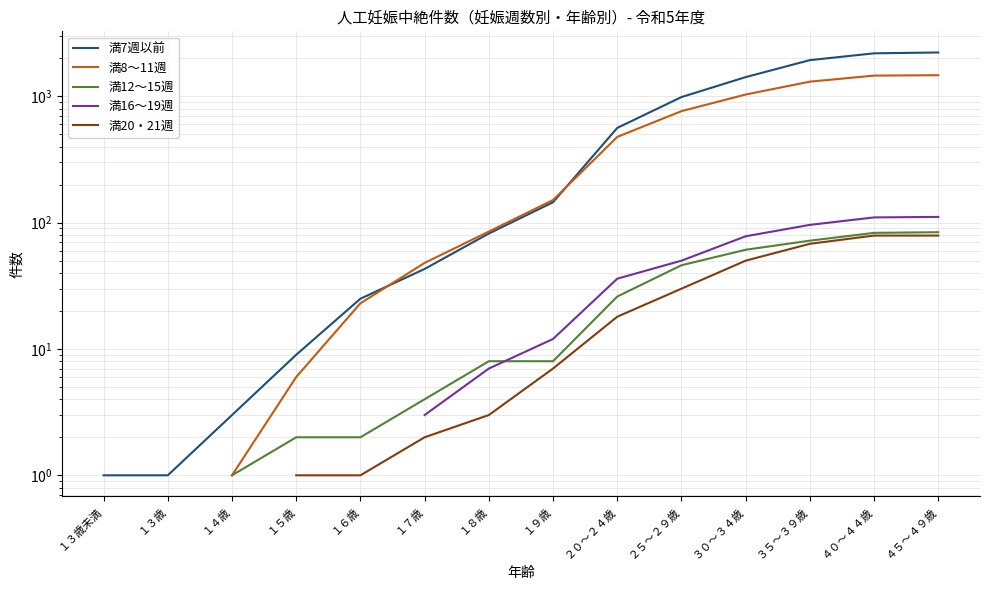

Between １５歳 and ３５～３９歳, which series saw the biggest shift?

満7週以前